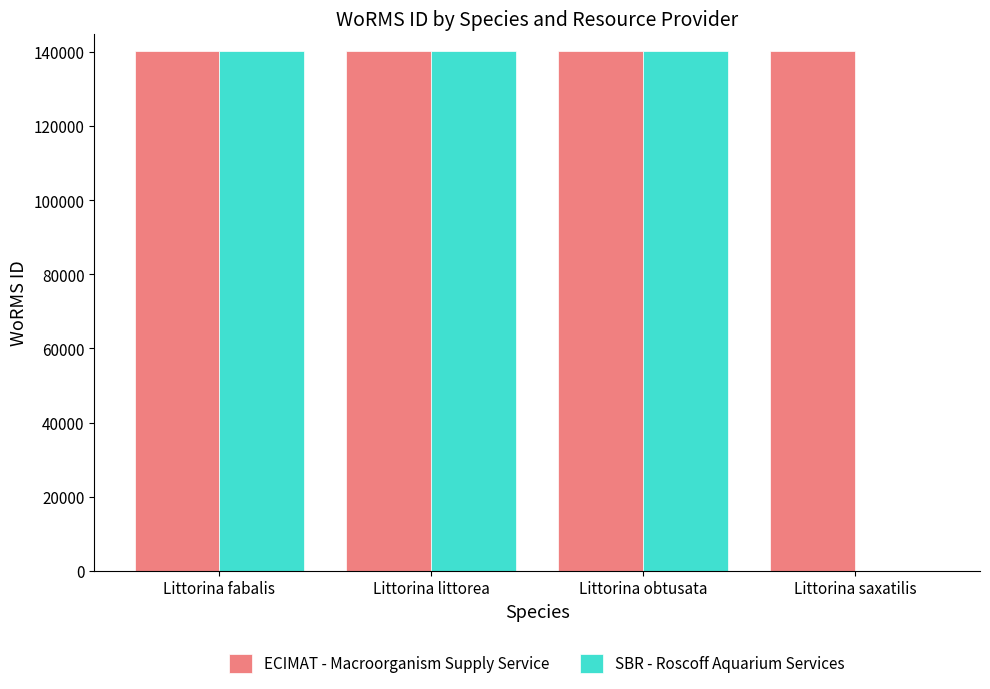

What is the maximum value shown in the chart?

140264